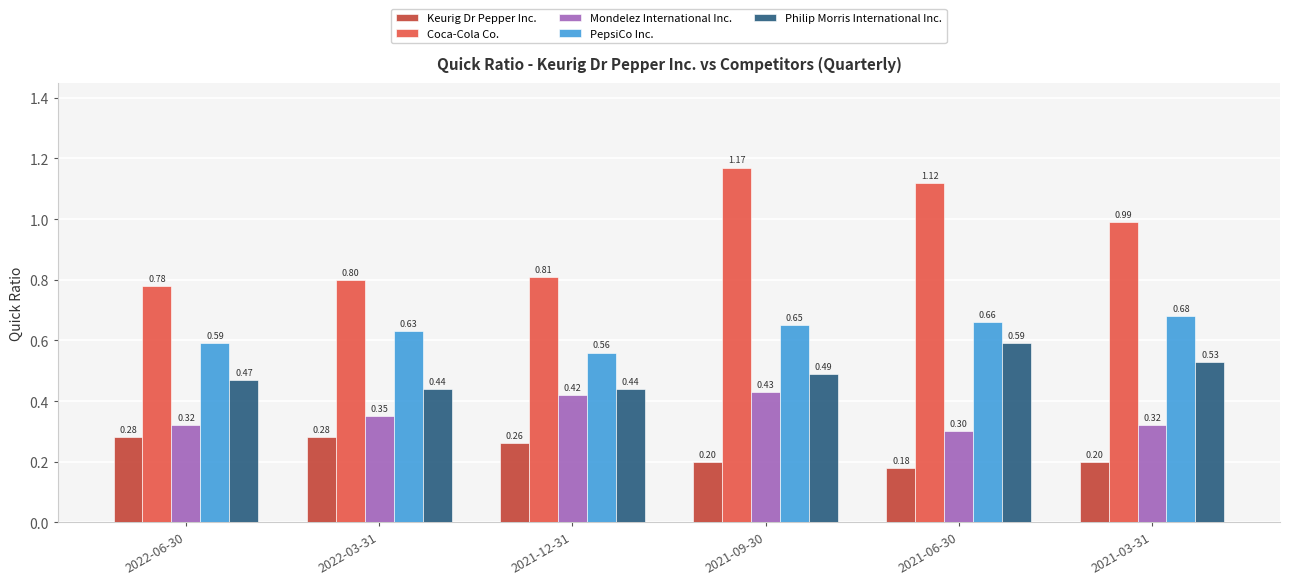

What position from the left is 2021-03-31?

6